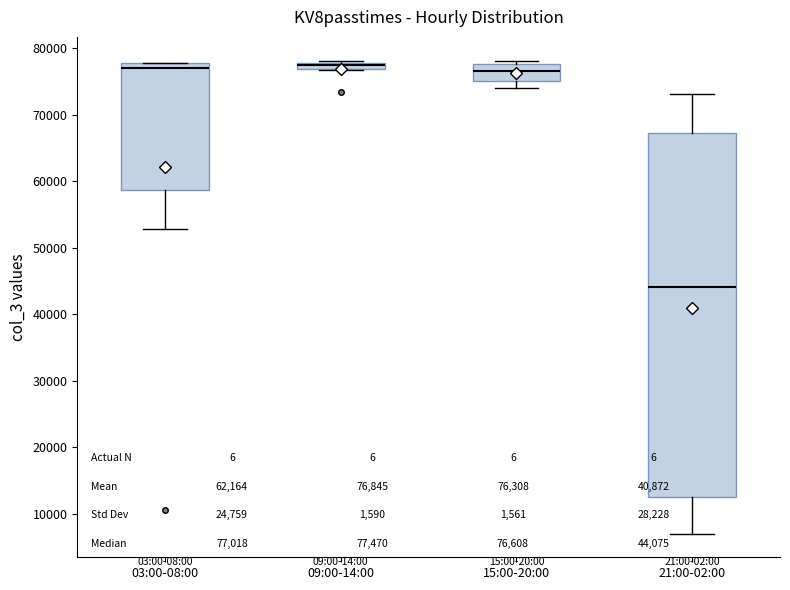

Comparing the boxes themselves (not the whiskers), which one is the tallest?

21:00-02:00